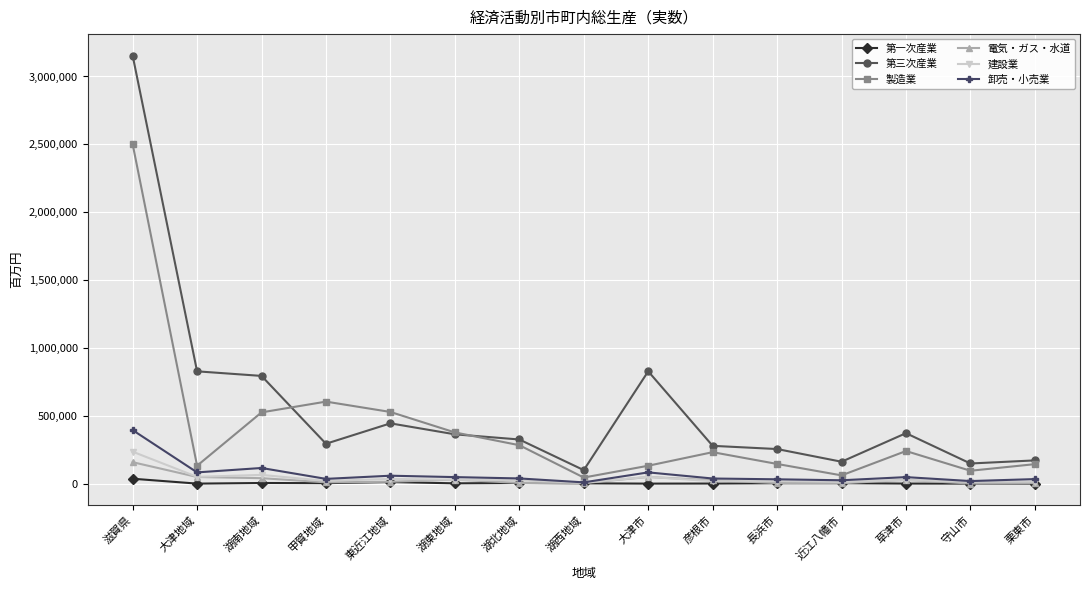

What is the average value of the 製造業 series?

403972